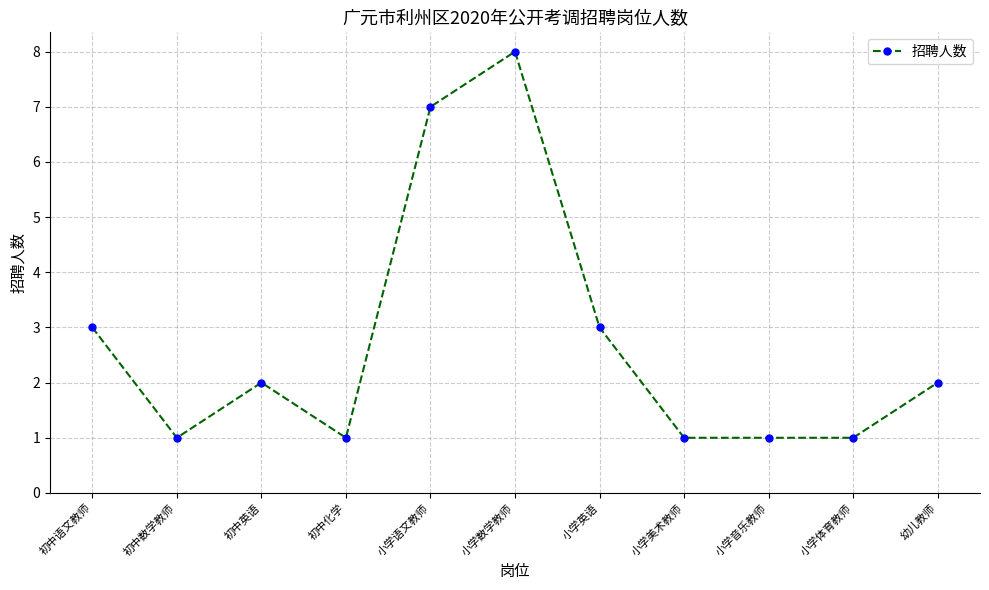

How many data points are less than 2?

5